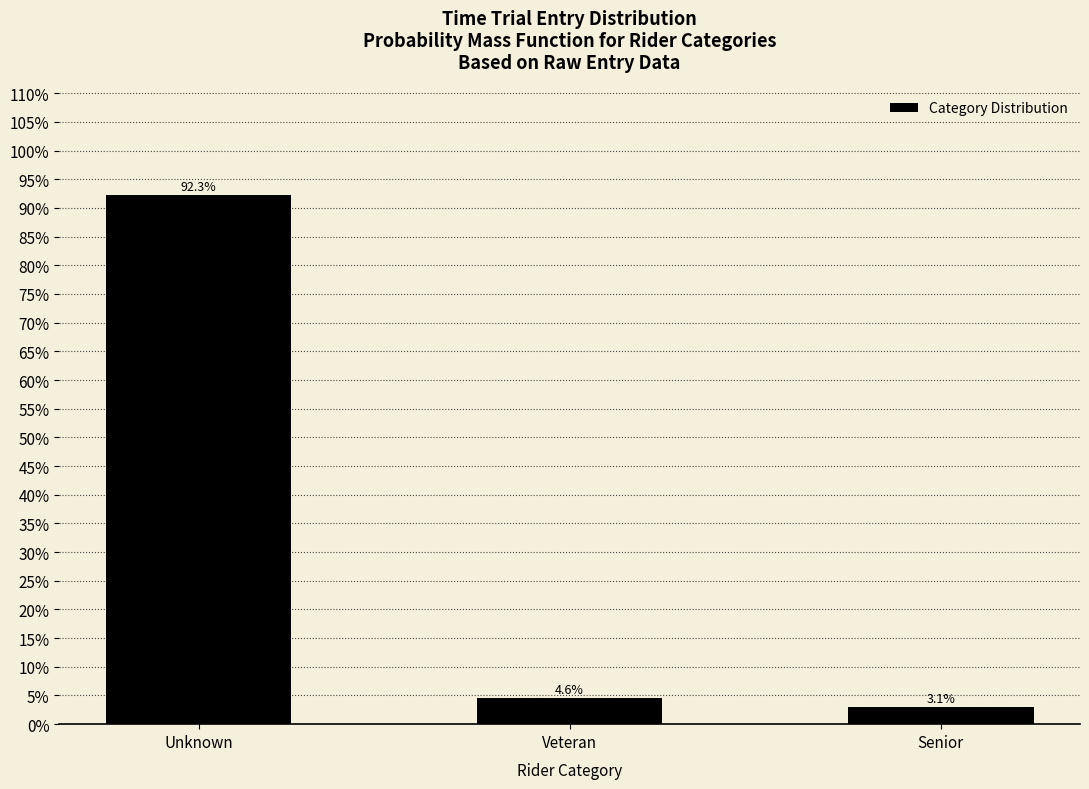

Reading left to right, what are all the values shown in this chart?

Unknown=92.3	Veteran=4.6	Senior=3.1